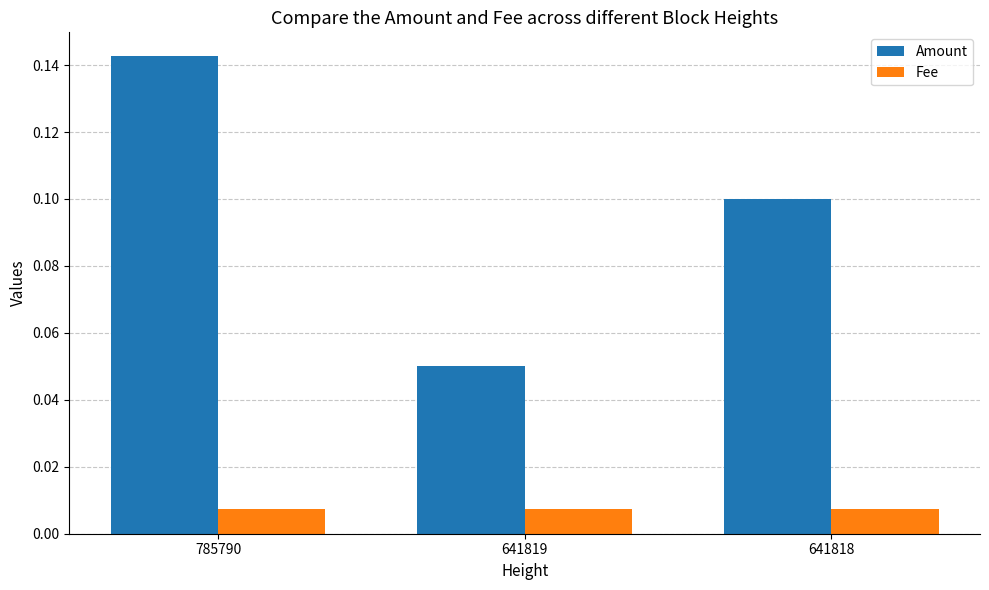

What are all the series names shown in the legend?

Amount, Fee